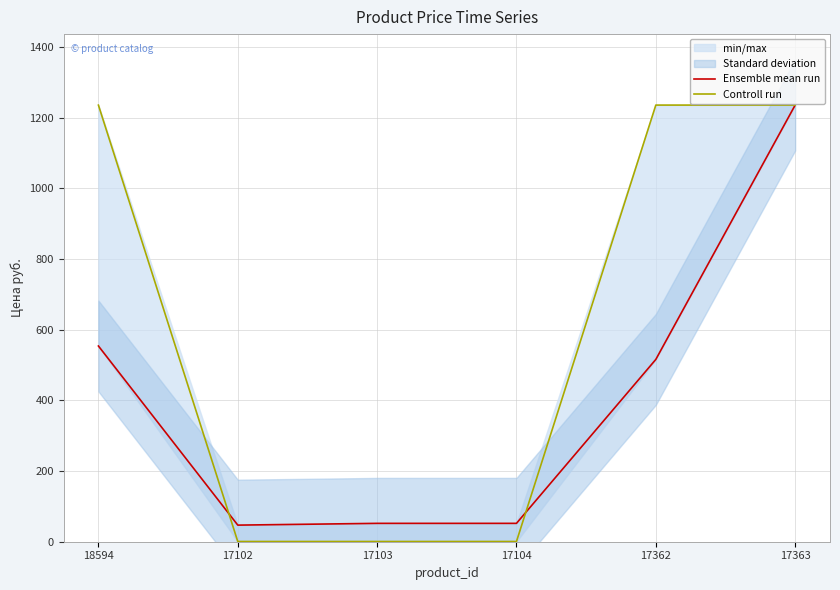

The Ensemble mean run series shows 87.5 at 17104. True or false?

False